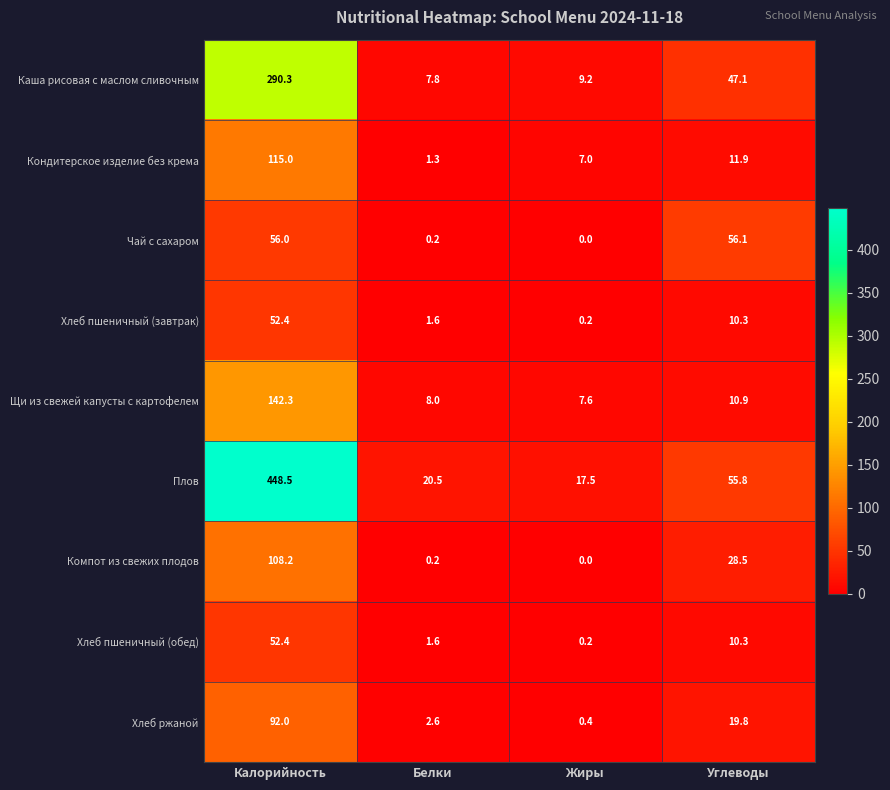

Rank the categories by Щи из свежей капусты с картофелем value from highest to lowest.

Калорийность, Углеводы, Белки, Жиры